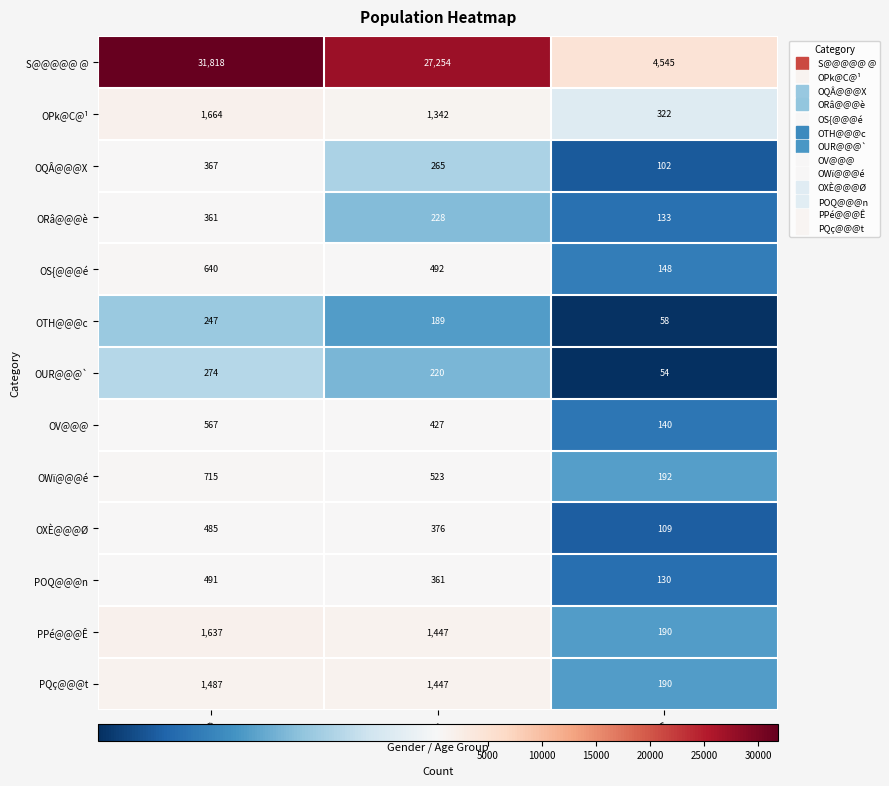

Rank the series by their maximum value, from highest to lowest.

S@@@@@ @, OPk@C@¹, PPé@@@Ê, PQç@@@t, OWï@@@é, OS{@@@é, OV@@@, POQ@@@n, OXÈ@@@Ø, OQÂ@@@X, ORâ@@@è, OUR@@@`, OTH@@@c